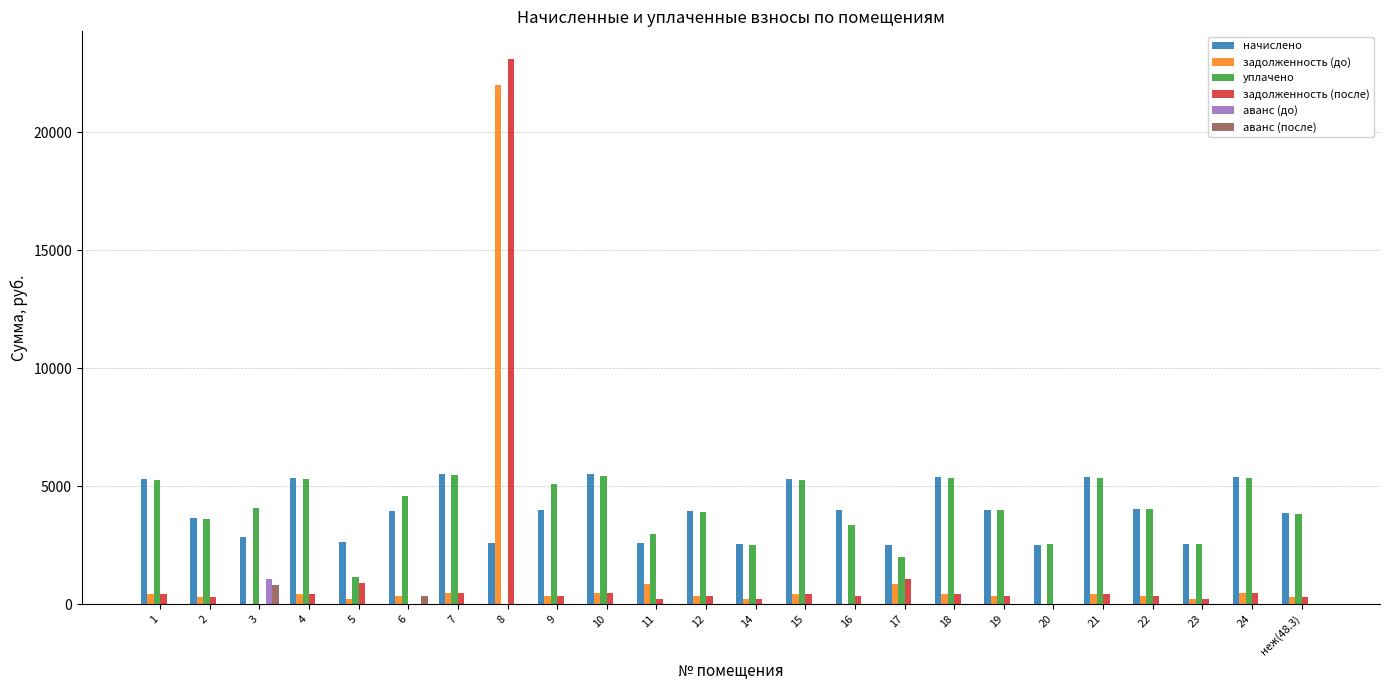

What is the maximum value shown in the chart?

23132.7